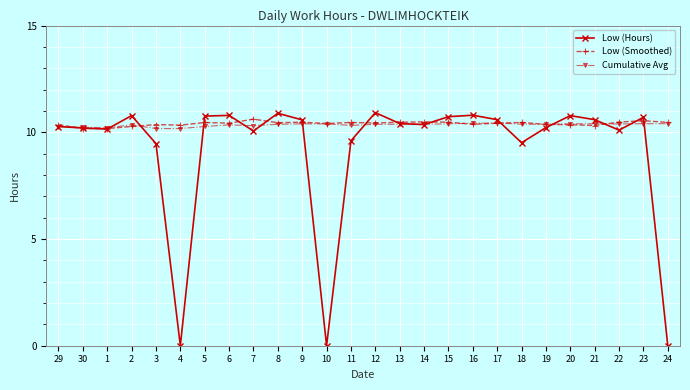

What is the difference between the Cumulative Avg values at 7 and 24?

0.1